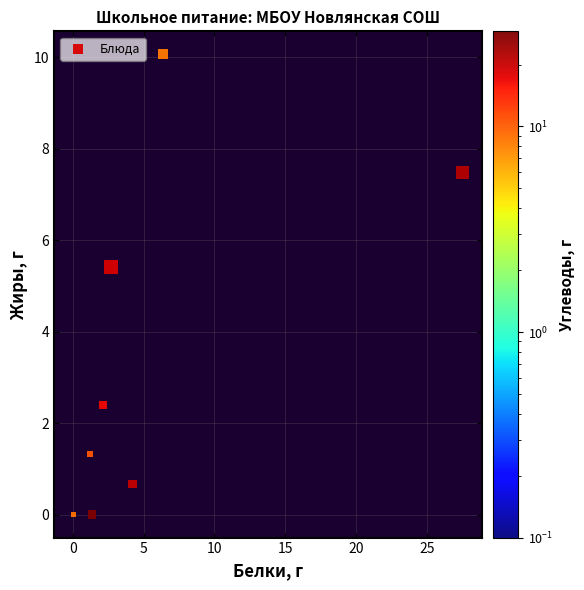

What is the average X value?

5.1